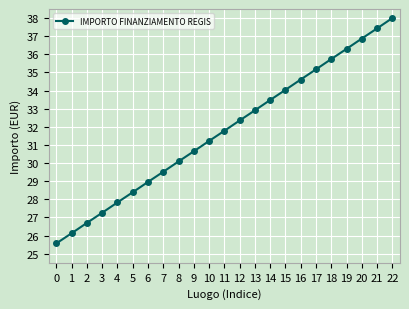

At which label is the value closest to 31?

10